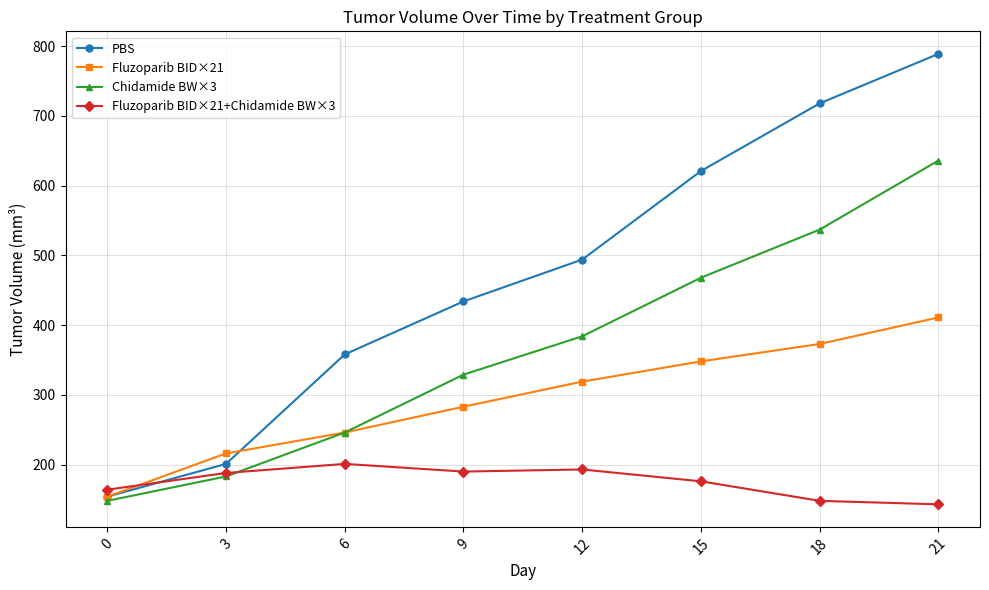

What is the spread (max minus min) of values at 15?

445